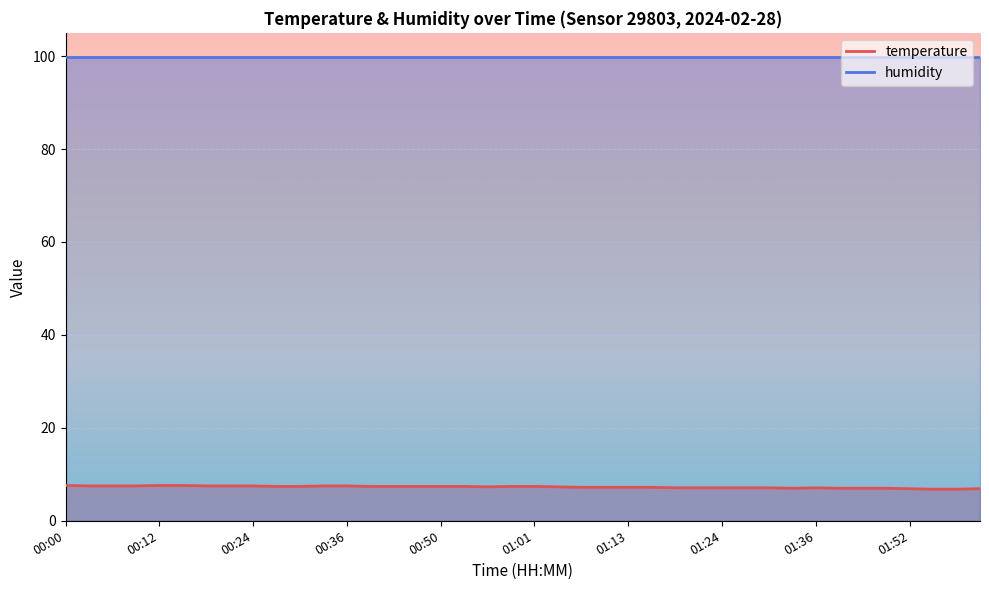

At which category does the chart reach its peak across all series?

00:00